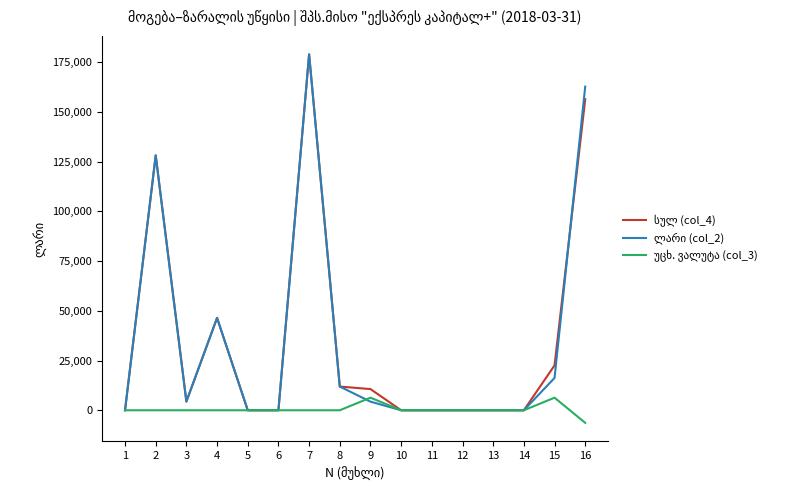

At how many categories does at least one series exceed 172643?

1